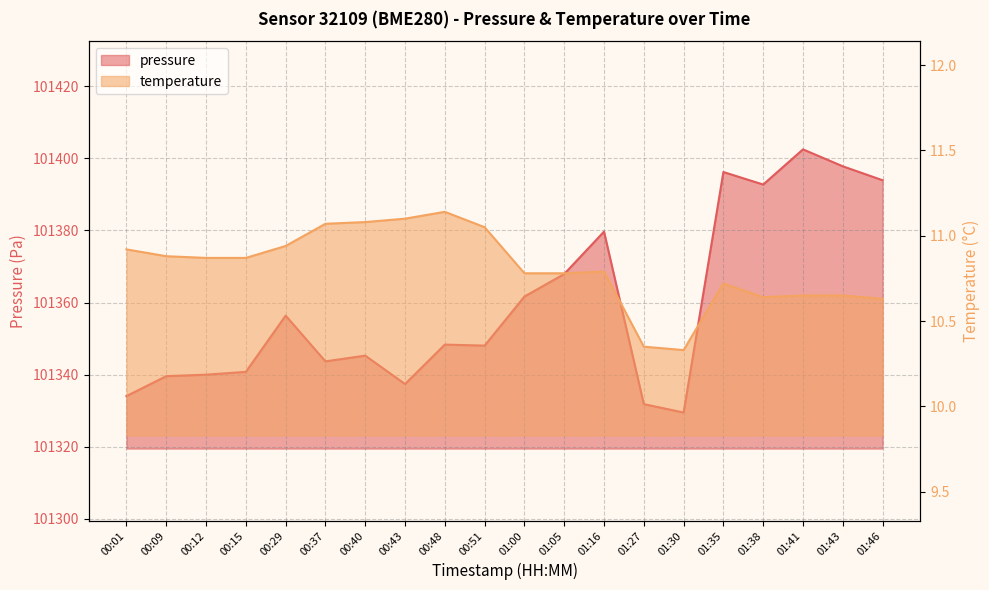

What is the difference between the highest and lowest values at 00:48?

101337.2